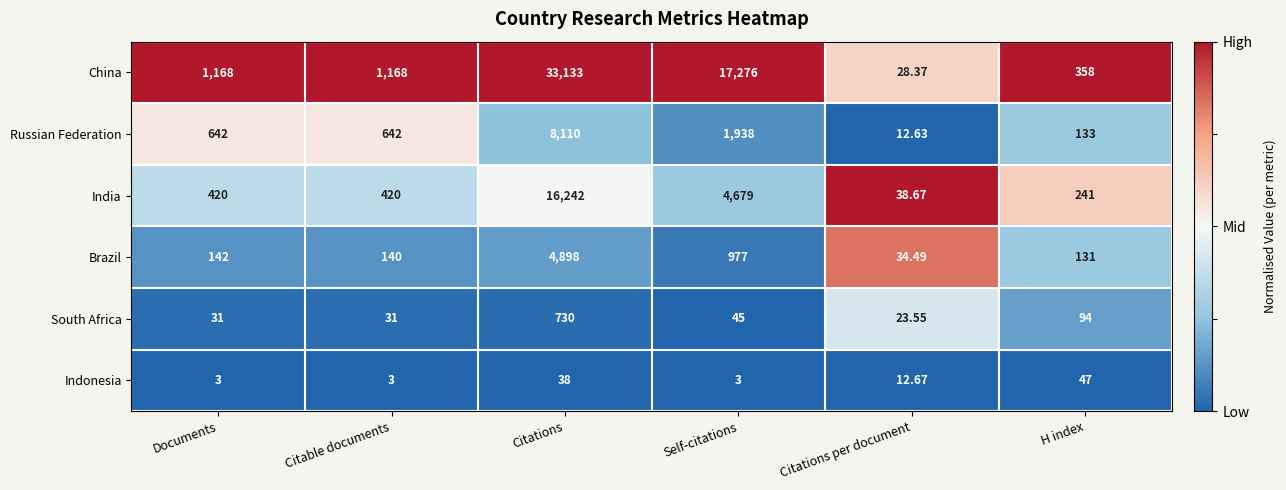

At which label does Russian Federation reach its peak?

Citations